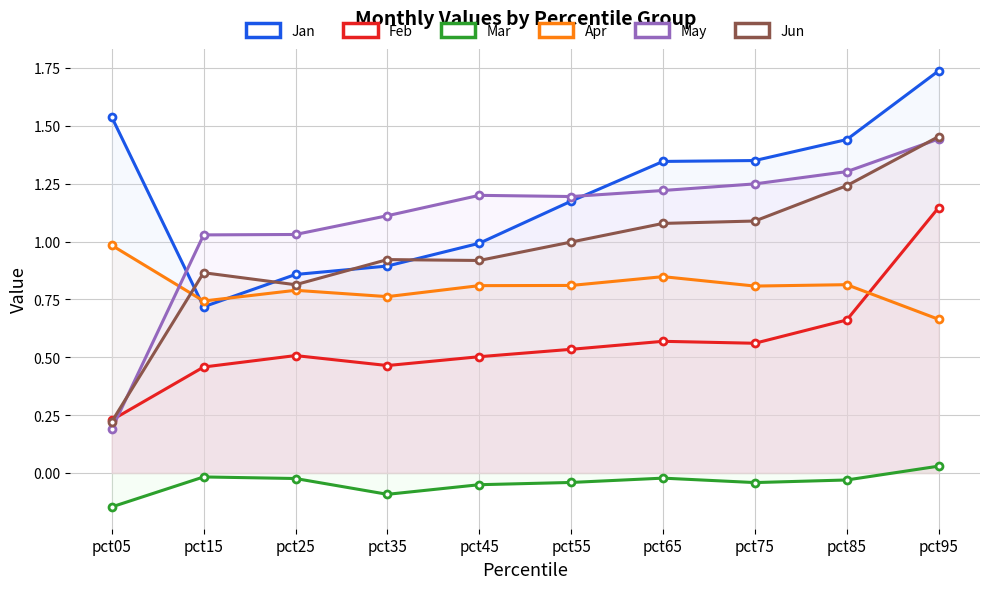

Is the value of Jun at pct45 greater than the value of Apr at pct75?

Yes